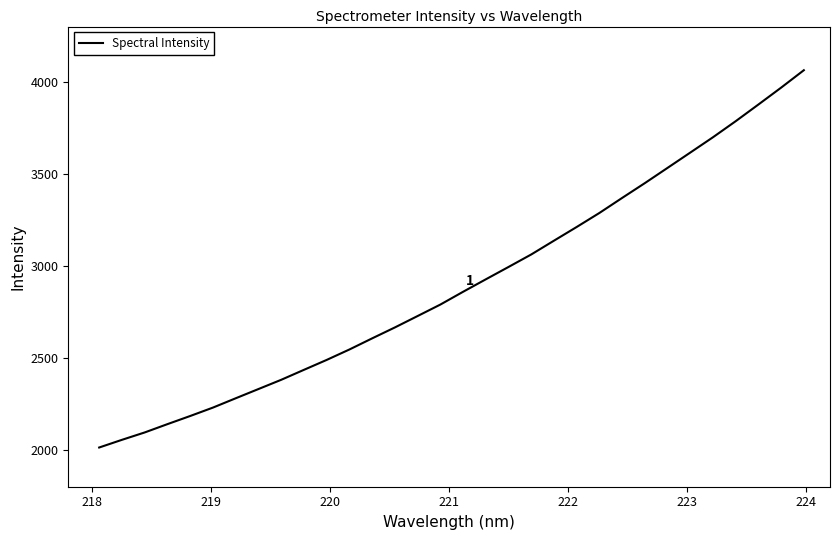

What is the minimum value shown in the chart?

2013.0